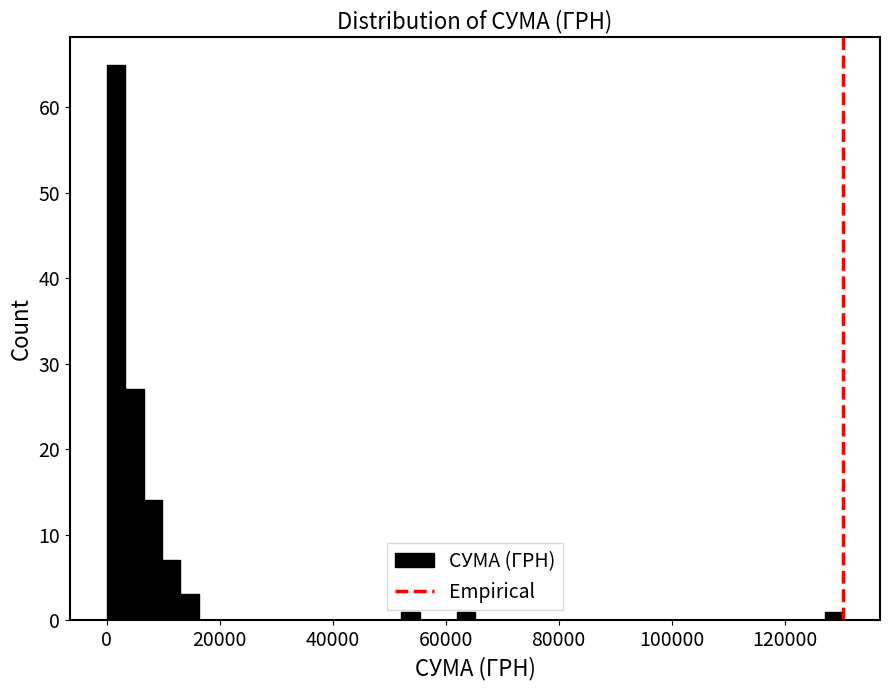

Around what value on the x-axis is the tallest bar? Give the approximate position of its centre, as read against the axis.

2000